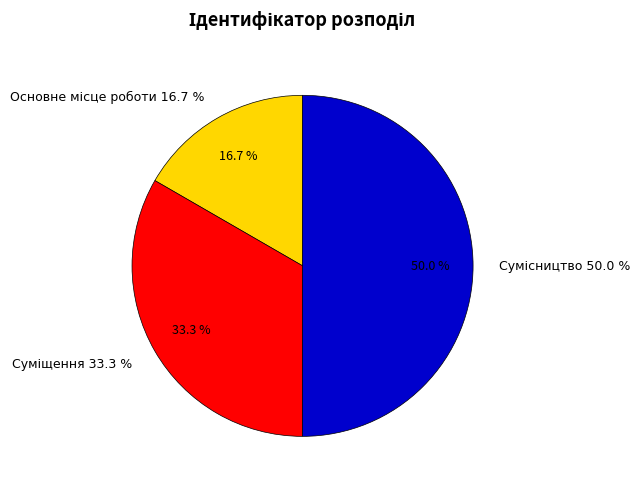

Count the number of slices in the pie.

3